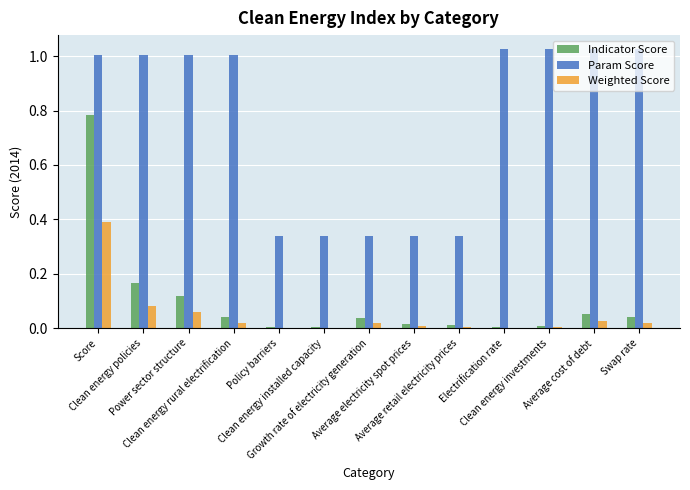

Which has a higher value, Electrification rate or Score?

Score